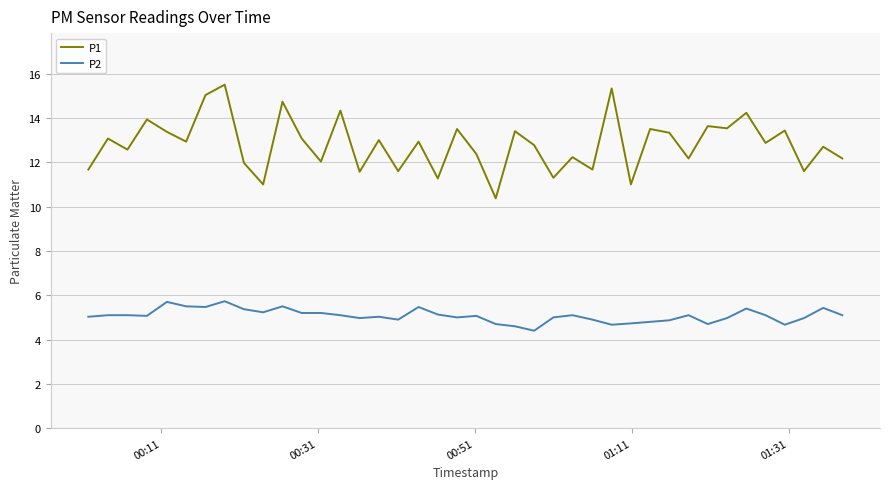

List the series in order of their peak value, lowest first.

P2, P1